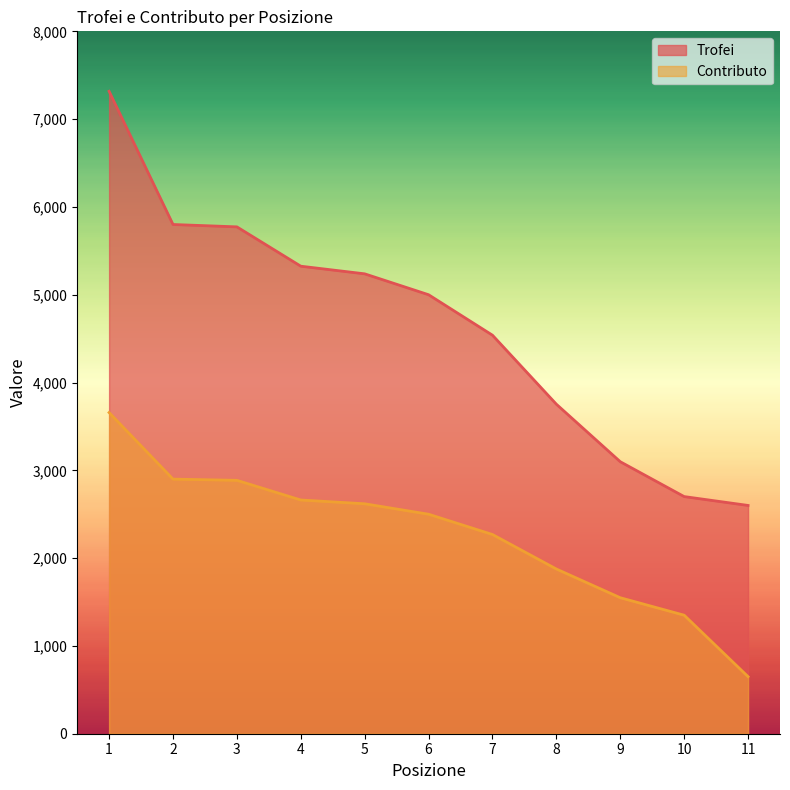

True or false: Contributo and Trofei cross at least once.

False